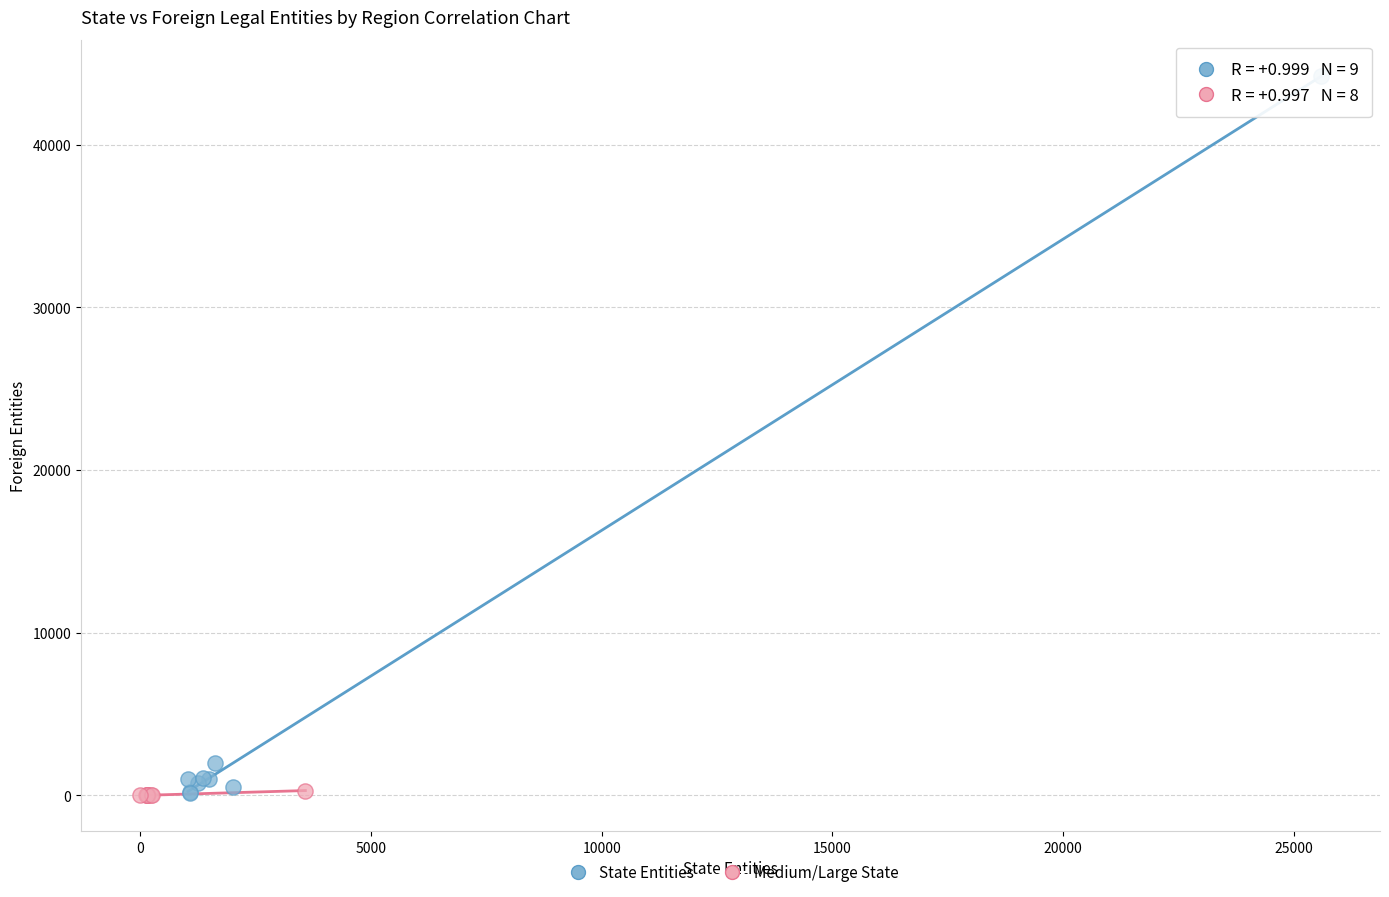

Which series has the largest Y range (max minus min)?

State Entities